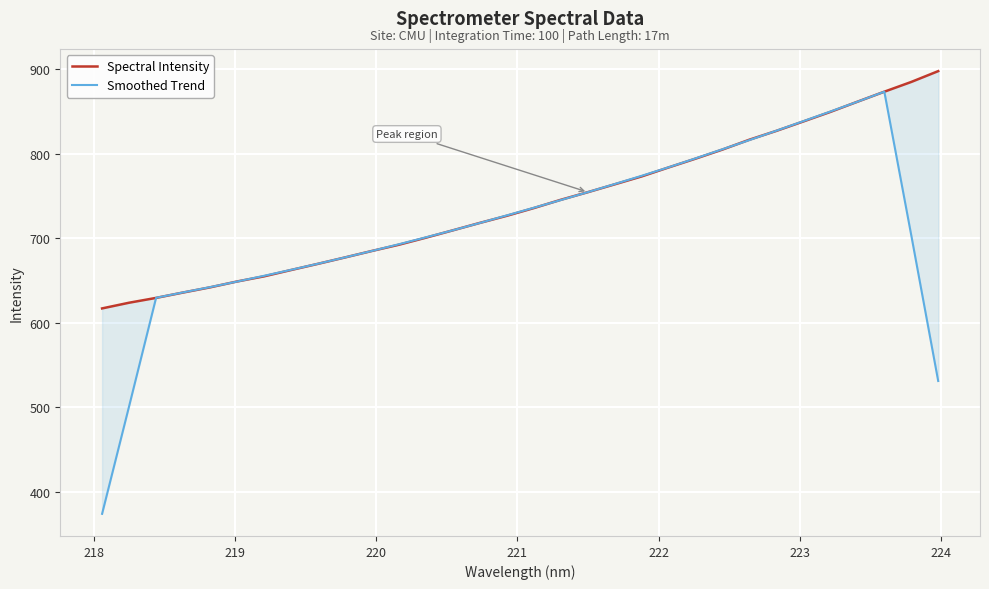

What is the difference between the maximum and minimum values in the Smoothed Trend series?

499.5